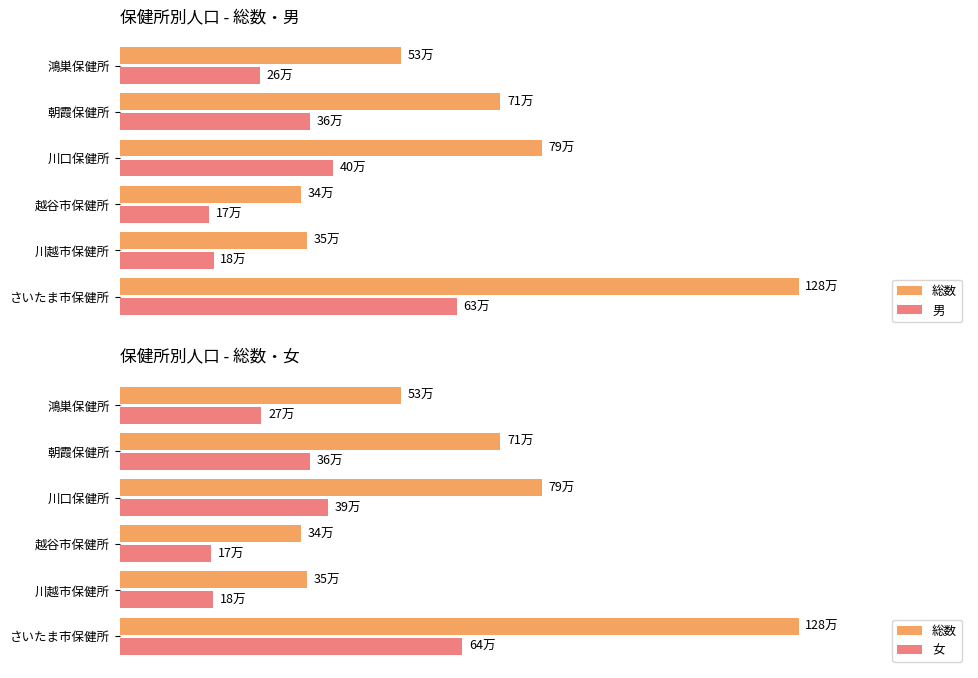

List the series in order of their peak value, highest first.

総数, 女, 男